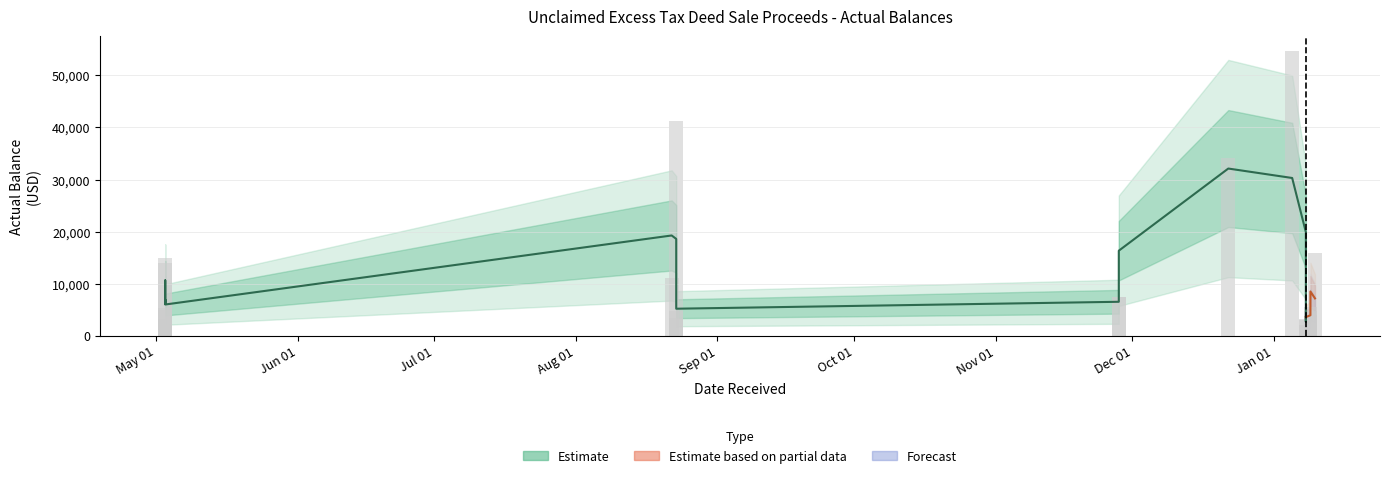

Reading right to left, list all the values displayed in this chart.

15933.4	5547.4	3998.0	3976.8	4664.4	3124.2	2930.5	1961.8	54786.1	34136.1	7404.2	7432.3	4694.1	3409.0	41302.1	11061.6	5384.5	1512.7	13906.2	3110.6	14829.9	4853.9